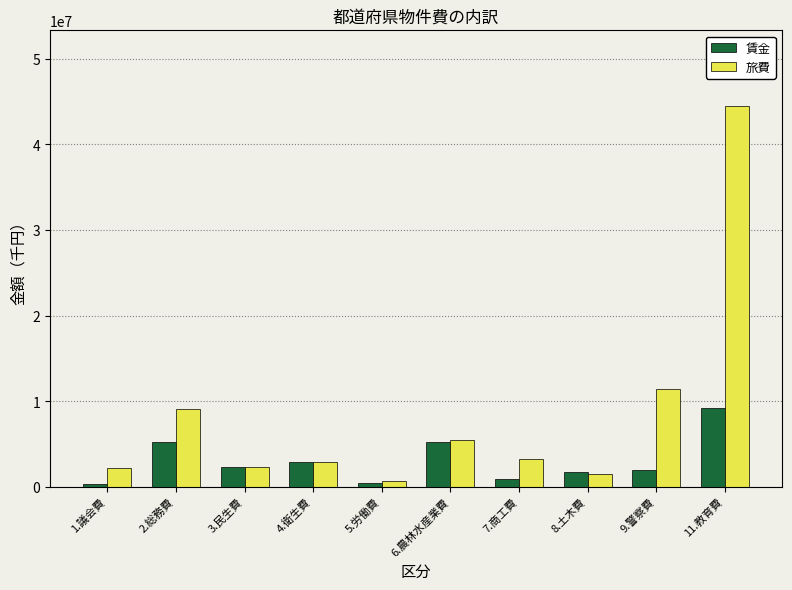

The value of 旅費 at 2.総務費 is 9056219. True or false?

True